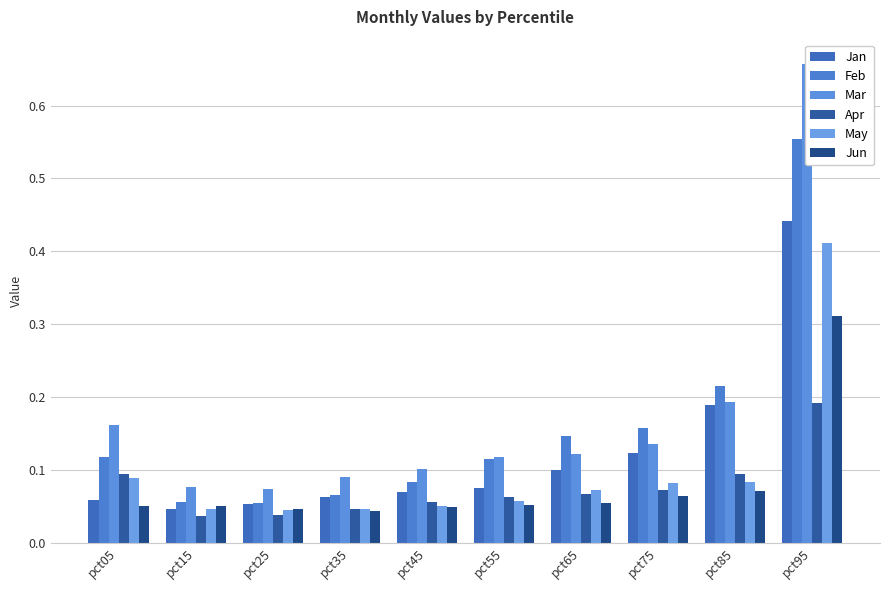

Between pct25 and pct15, which is larger?

pct25